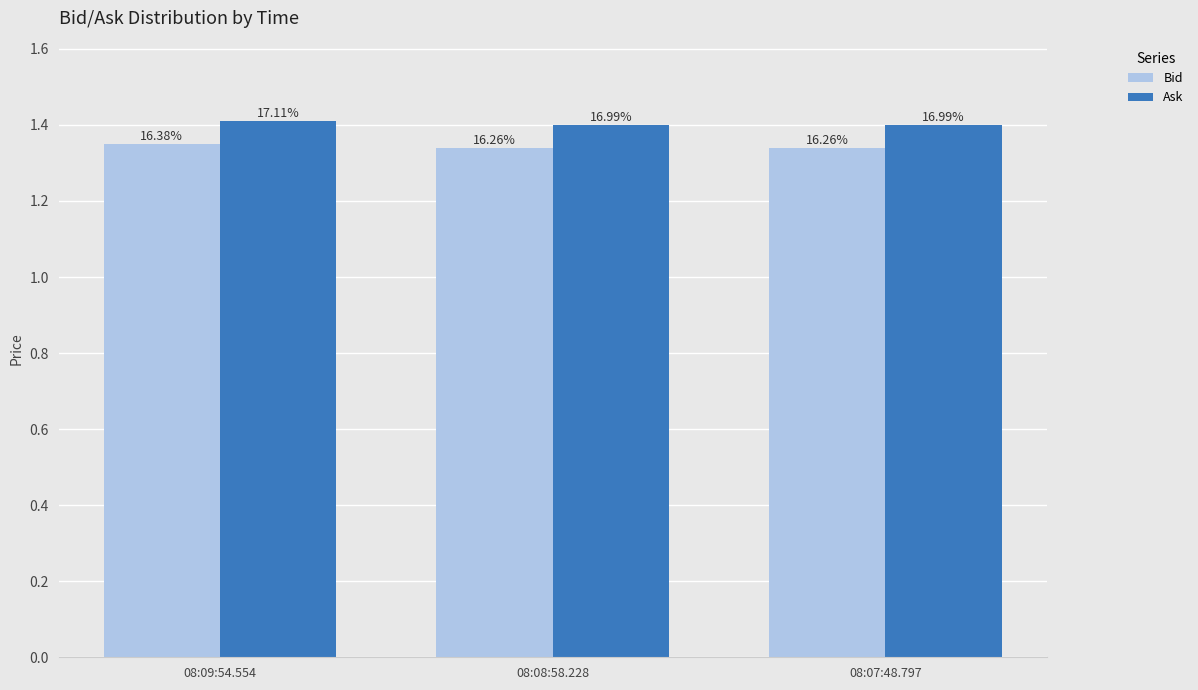

The Bid series shows 2.4 at 08:07:48.797. True or false?

False